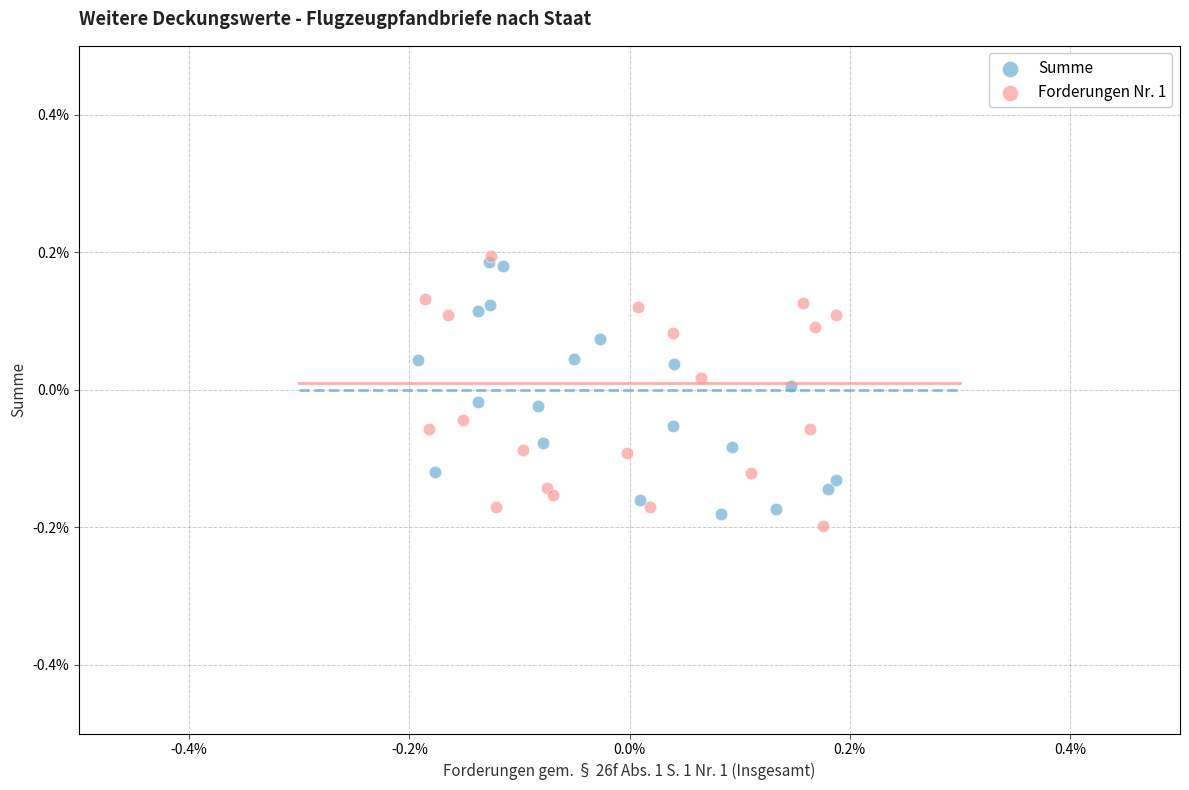

What are all the series names shown in the legend?

Summe, Forderungen Nr. 1